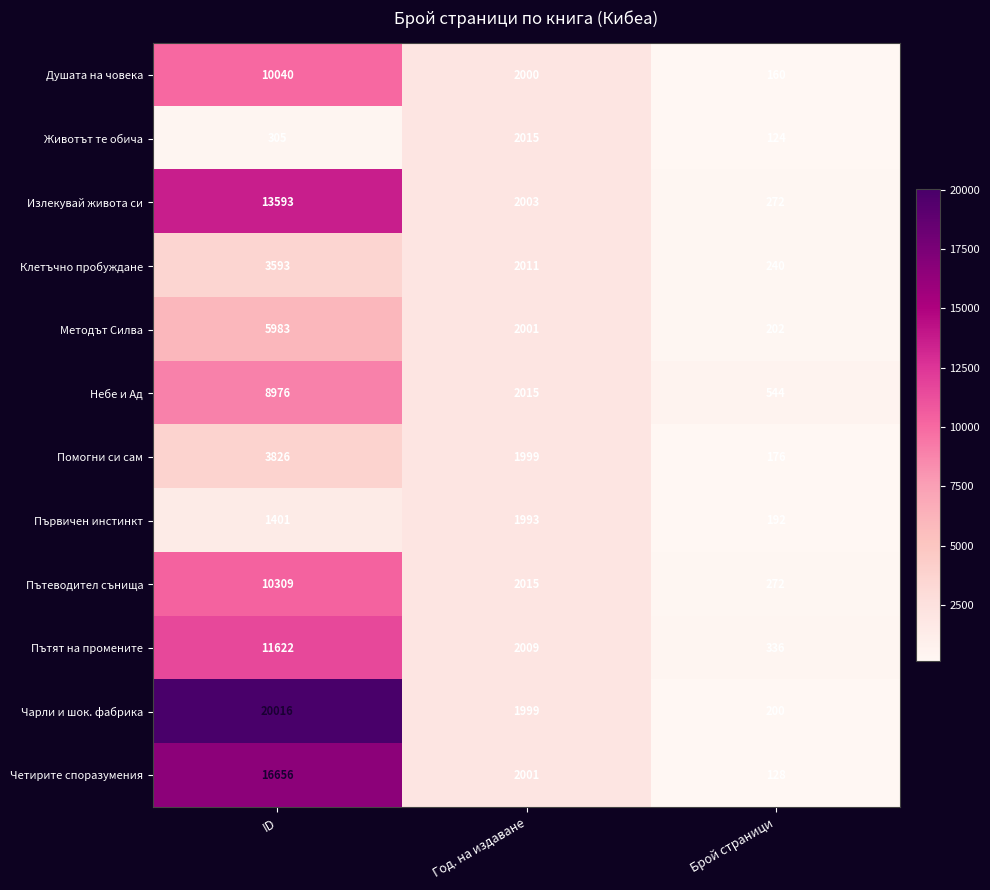

The value of Помогни си сам at Брой страници is 176. True or false?

True